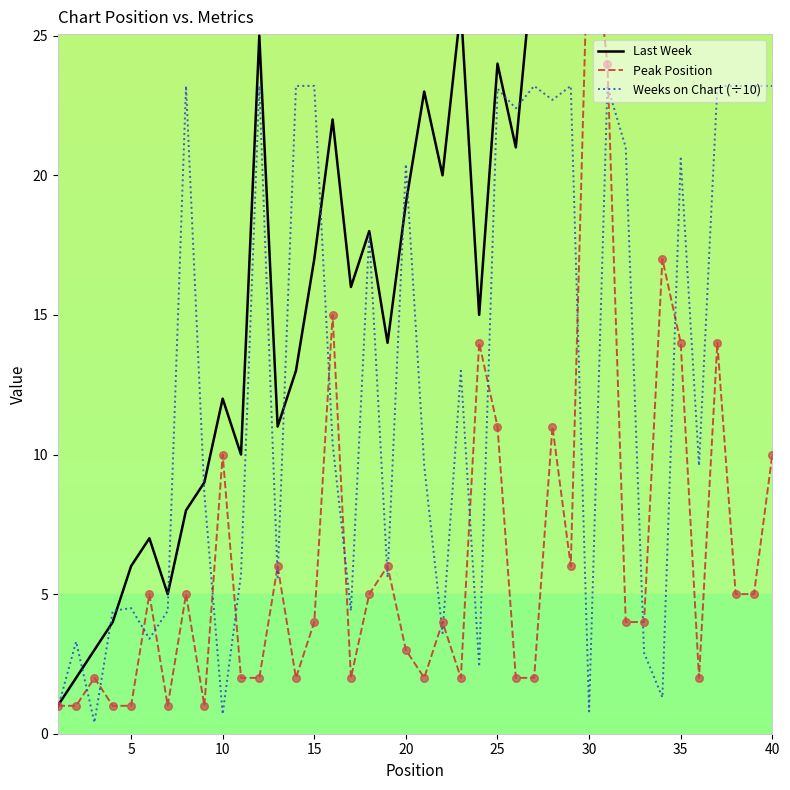

Is the value of Peak Position at 0 greater than the value of Weeks on Chart (÷10) at 31?

No